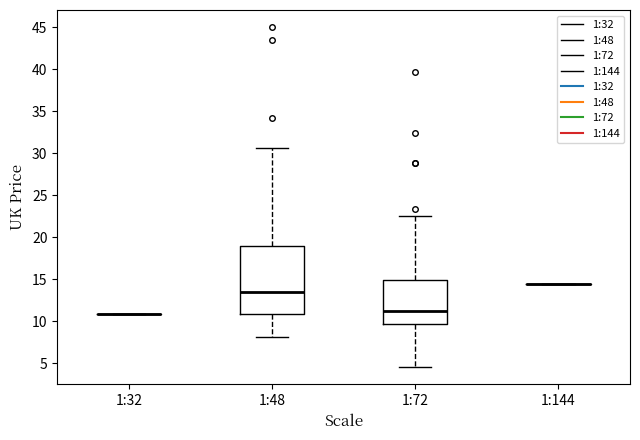

Reading left to right, transcribe this box plot: for each box, give where its median line is, the range the box spans, and where its two whiskers end, as read against the y-axis. The values are not printed on the chart, so give them approximately, as read against the axis.

1:32: box collapsed to a line at 11.0, whiskers 11.0 to 11.0
1:48: median 13.5, box 11.0 to 19.0, whiskers 8.0 to 30.5
1:72: median 11.5, box 9.5 to 15.0, whiskers 4.5 to 22.5
1:144: box collapsed to a line at 14.5, whiskers 14.5 to 14.5